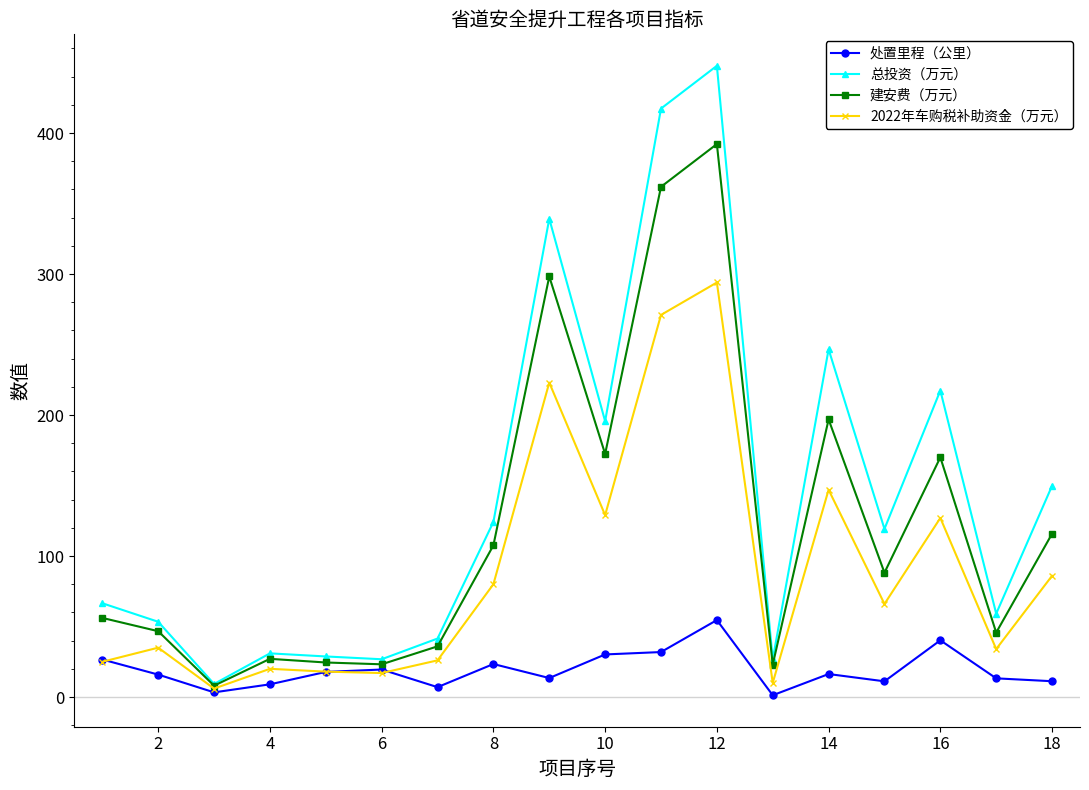

Which series has the largest range (max minus min)?

总投资（万元）